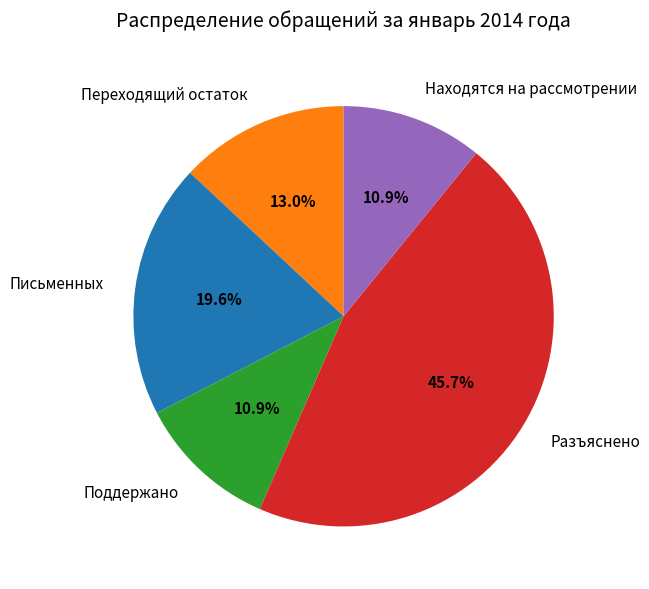

Do Переходящий остаток and Письменных together represent more than half of the pie?

No